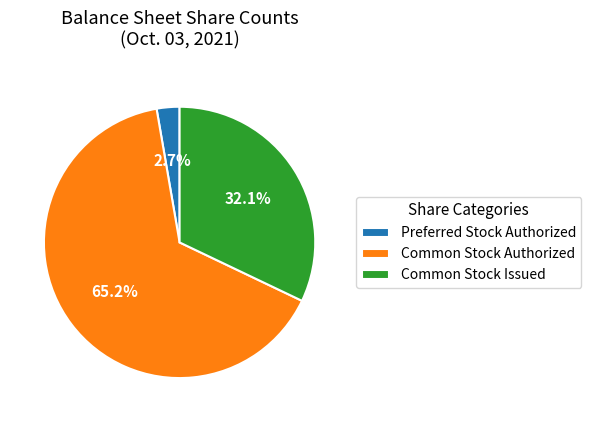

How many slices are in this pie chart?

3